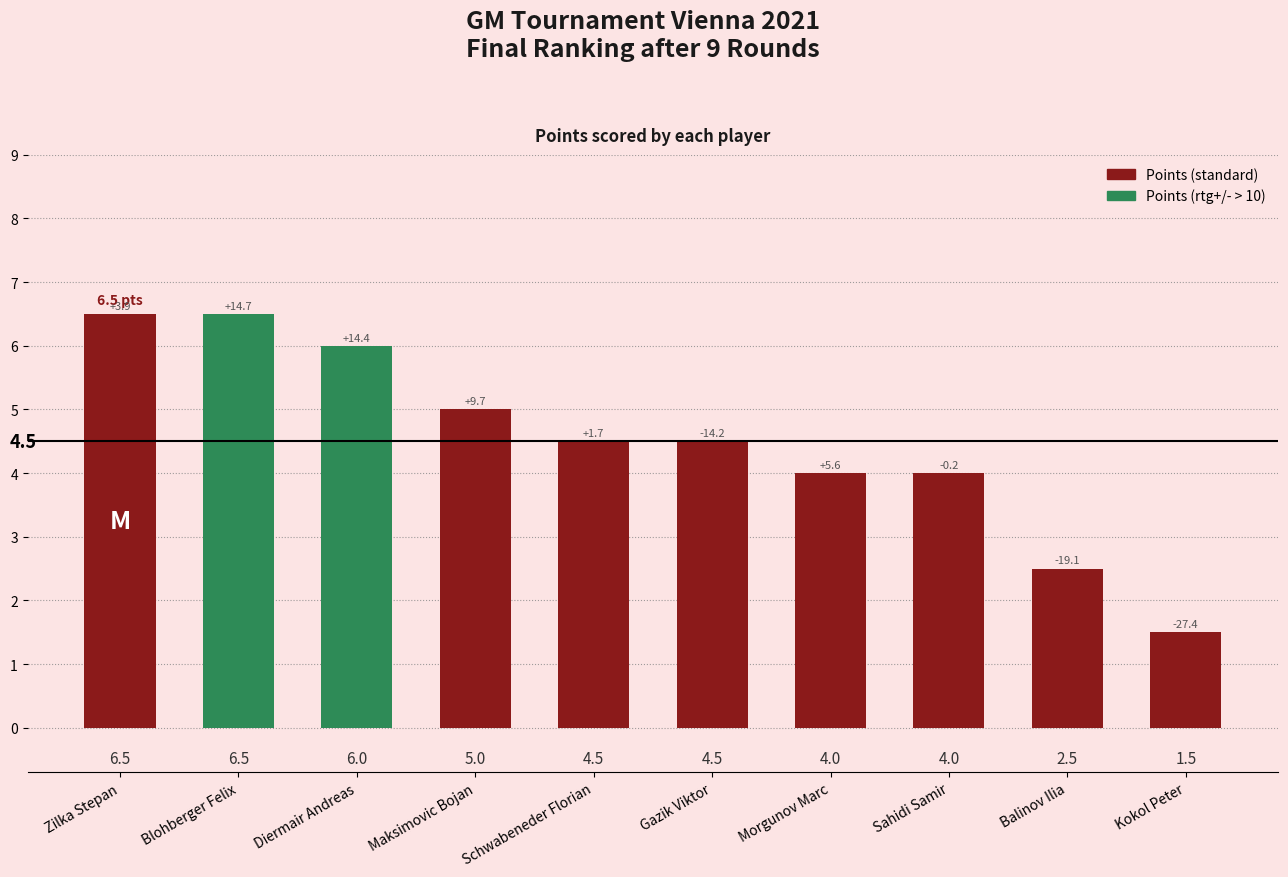

Approximately how many times larger is the value at Balinov Ilia compared to Zilka Stepan?

0.4